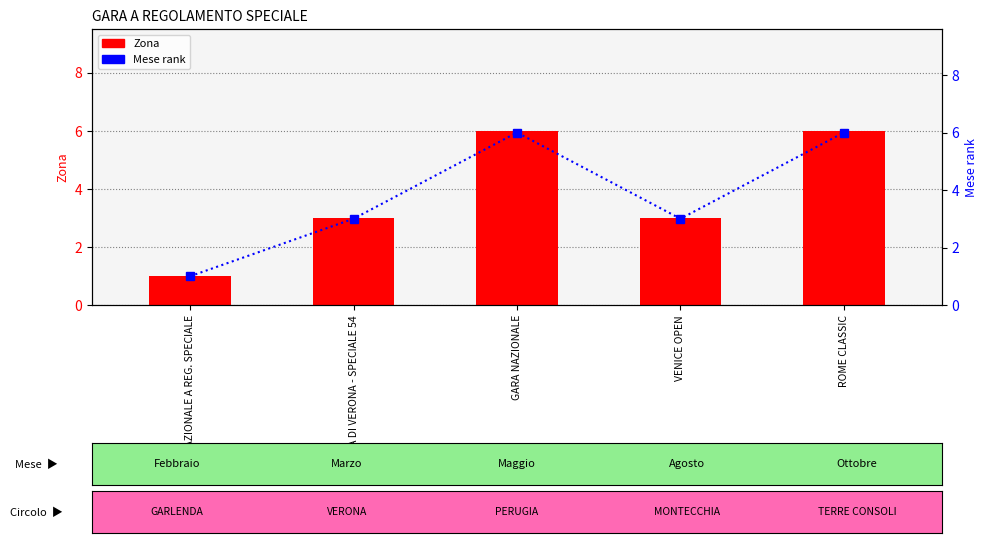

Reading right to left, transcribe all the data shown in this chart.

Zona: ROME CLASSIC=6	VENICE OPEN=3	GARA NAZIONALE=6	CITTA DI VERONA - SPECIALE 54=3	GARA NAZIONALE A REG. SPECIALE=1
Mese rank: ROME CLASSIC=6	VENICE OPEN=3	GARA NAZIONALE=6	CITTA DI VERONA - SPECIALE 54=3	GARA NAZIONALE A REG. SPECIALE=1